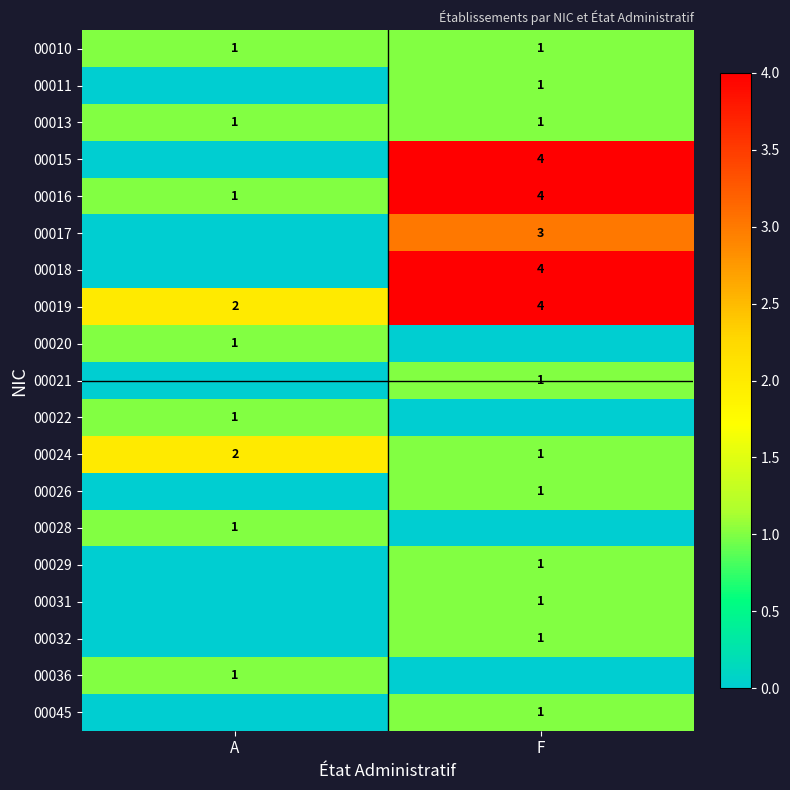

How many values in the 00024 series are below 2?

1